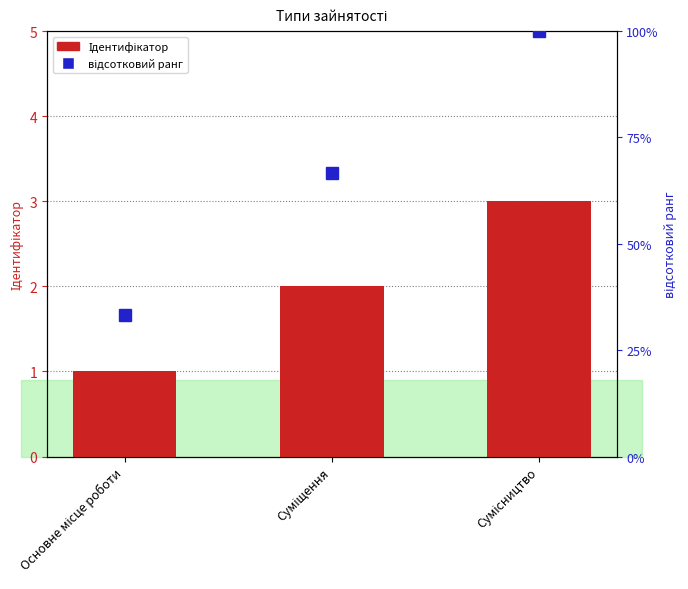

How many values in the відсотковий ранг series exceed 66?

2